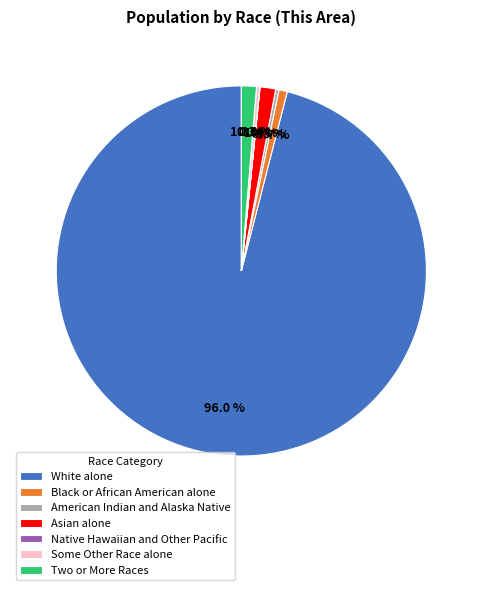

What is the majority slice?

White alone